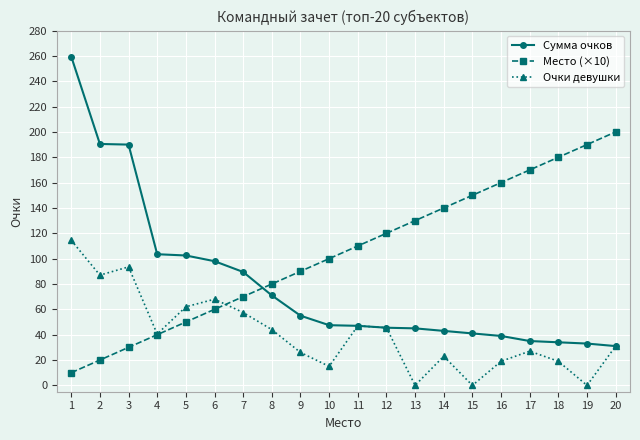

Which series has the widest spread of values?

Сумма очков